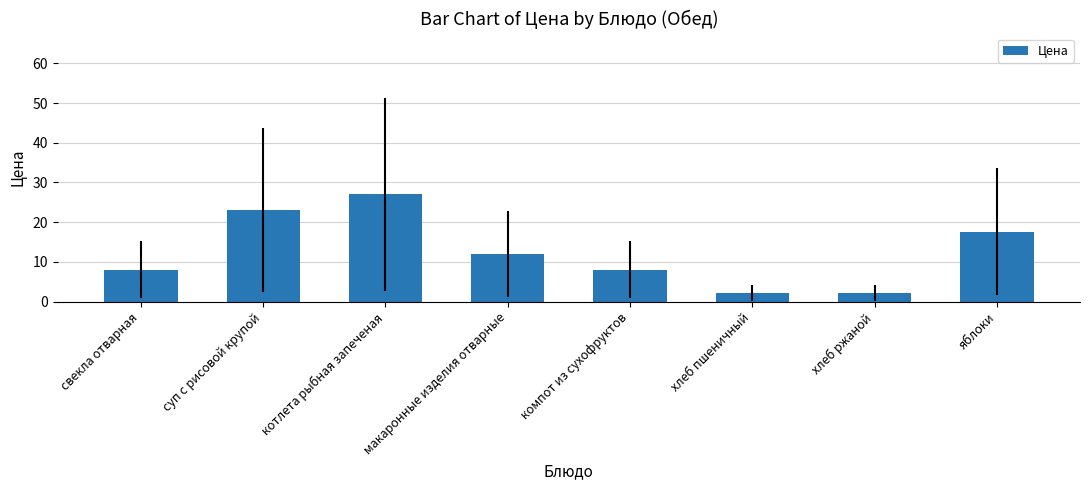

How many data points are less than 12?

4